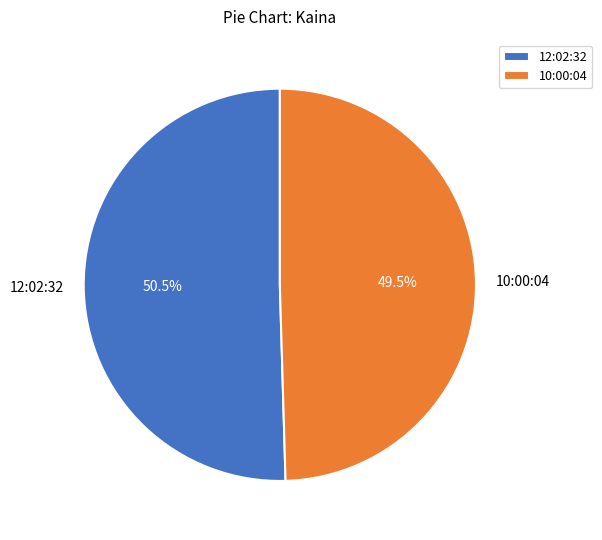

The 10:00:04 slice represents 42% of the pie. True or false?

False